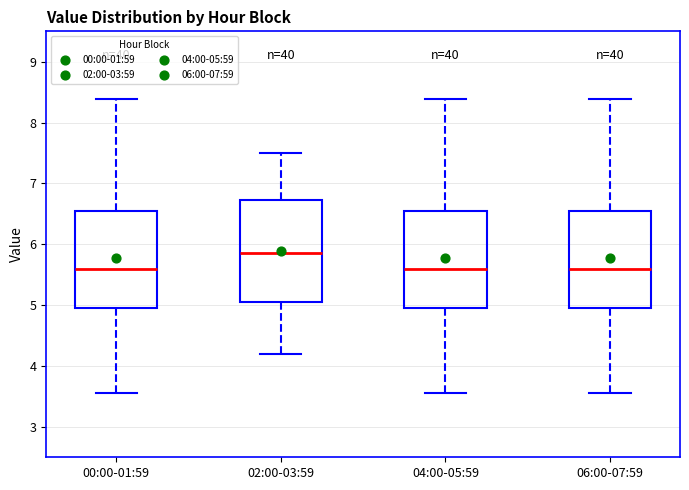

Where is the upper edge of the box for 00:00-01:59 on the y-axis? The values are not printed on the chart, so give them approximately, as read against the axis.

6.5